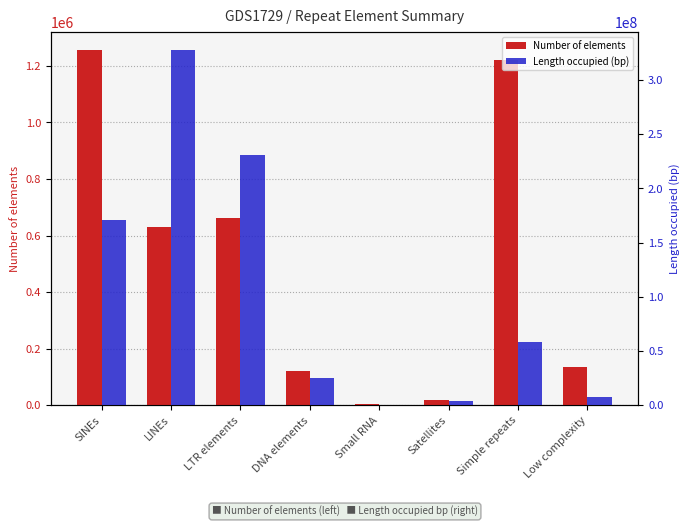

Reading left to right, list all the values displayed in this chart.

Number of elements: 1256970	629351	663285	121199	6035	17931	1221055	136217
Length occupied (bp): 171110801	327862329	231219352	24775190	521029	4129166	58450398	7965645